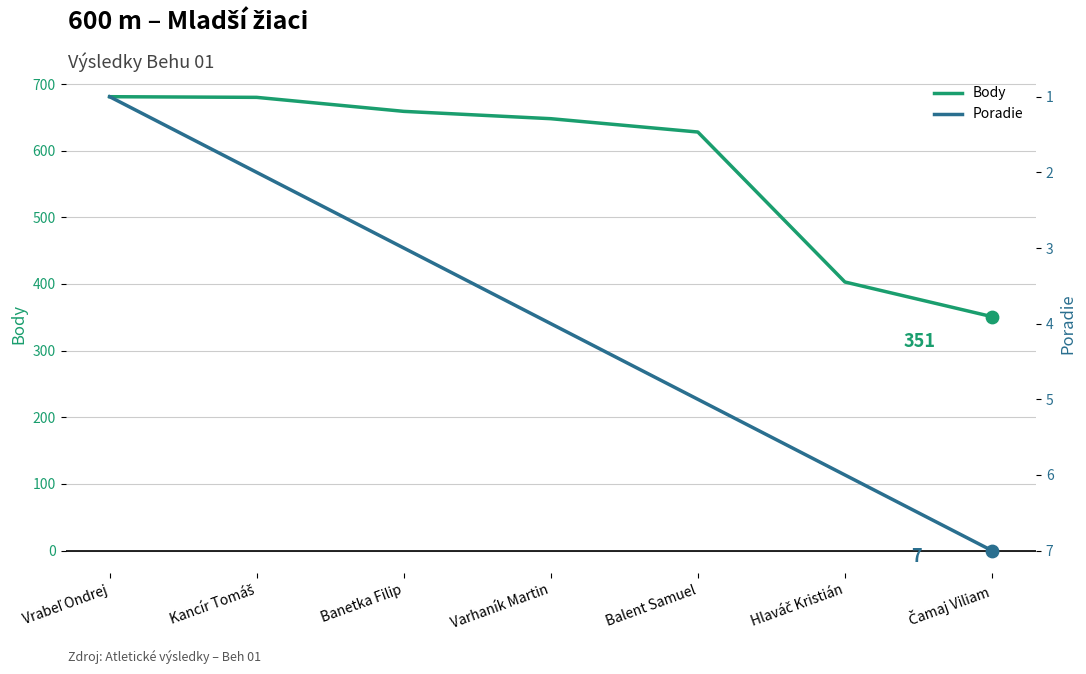

At which category is the sum across all series the highest?

Vrabeľ Ondrej